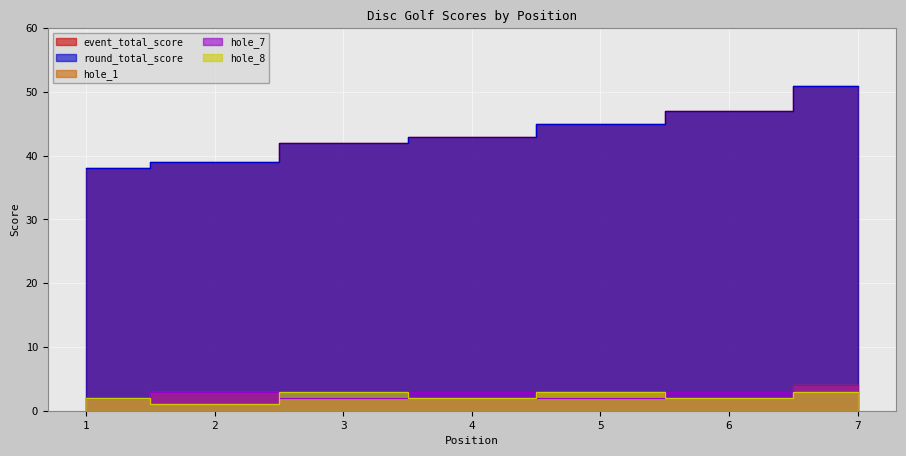

Reading left to right, what are all the values shown in this chart?

event_total_score: 1=38	2=39	3=42	4=43	5=45	6=47	7=51
round_total_score: 1=38	2=39	3=42	4=43	5=45	6=47	7=51
hole_1: 1=2	2=3	3=2	4=2	5=3	6=2	7=4
hole_7: 1=2	2=3	3=2	4=3	5=2	6=3	7=4
hole_8: 1=2	2=1	3=3	4=2	5=3	6=2	7=3